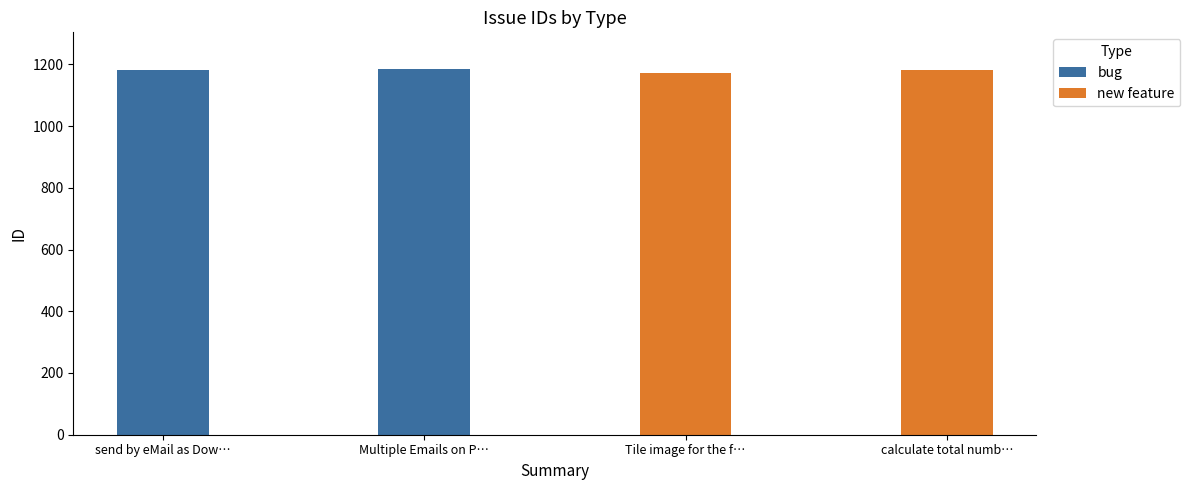

The value of bug at Multiple Emails on P… is 1825. True or false?

False